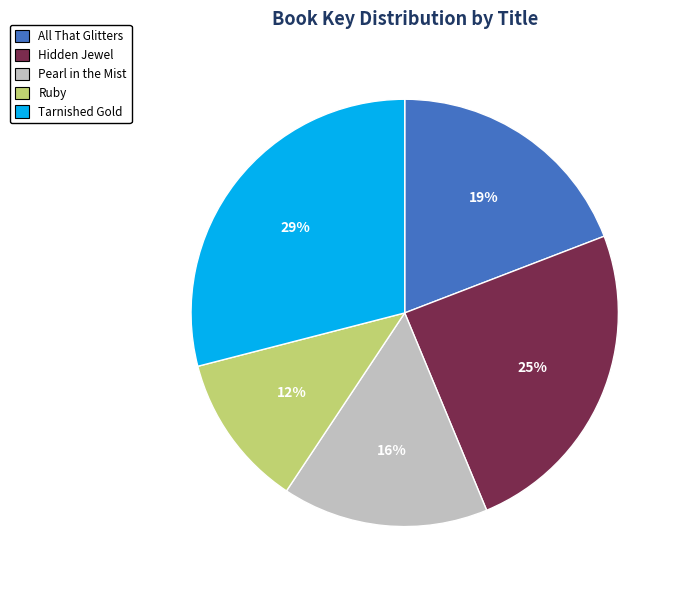

The Pearl in the Mist slice represents 9% of the pie. True or false?

False